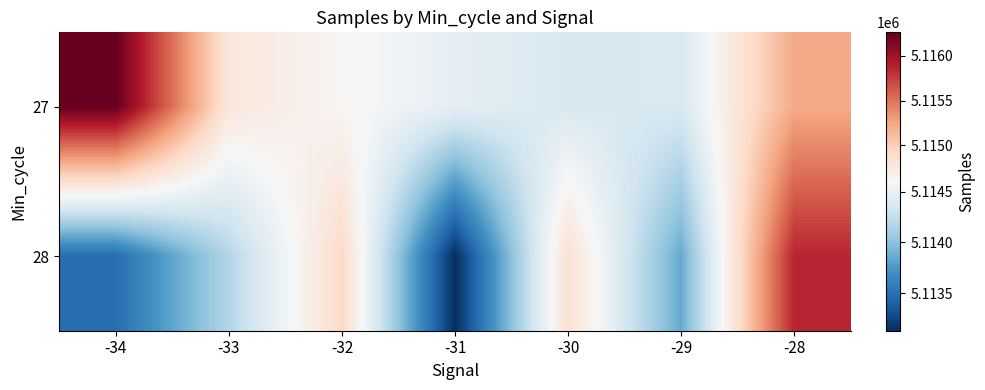

Reading left to right, what are all the values shown in this chart?

27: -34=5116262	-33=5114785	-32=5114623	-31=5114462	-30=5114366	-29=5114371	-28=5115226
28: -34=5113483	-33=5114168	-32=5114916	-31=5113134	-30=5114851	-29=5113857	-28=5115867